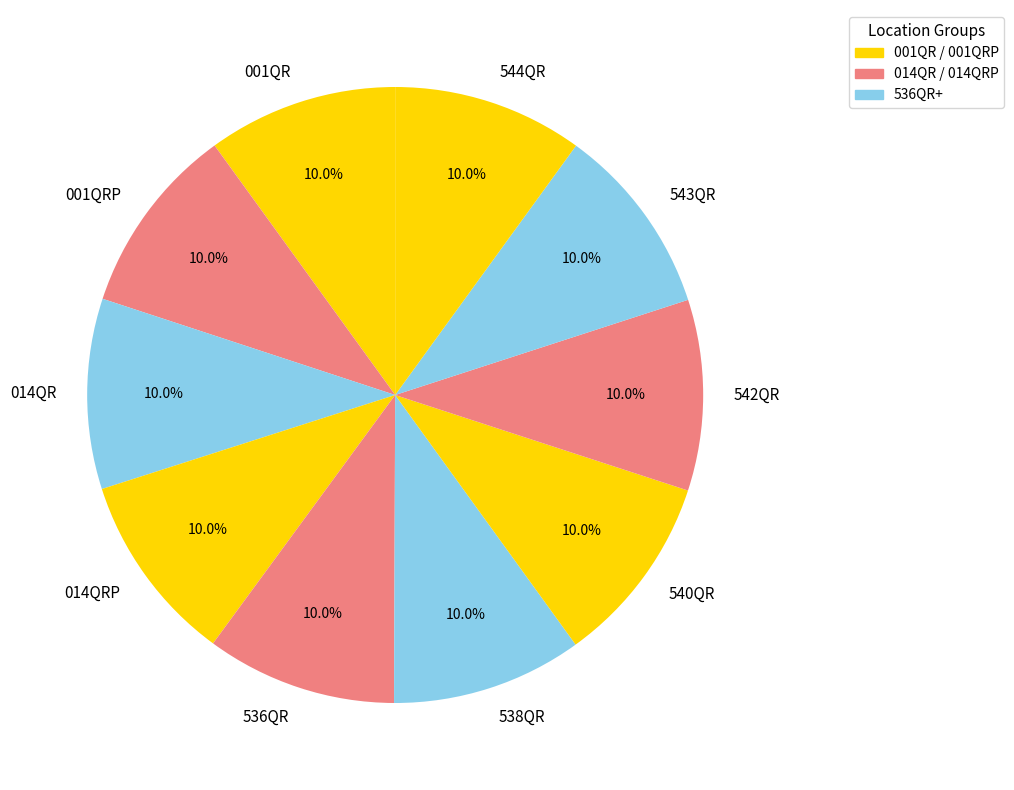

What is the ratio of the value at 542QR to the value at 001QR?

1.0